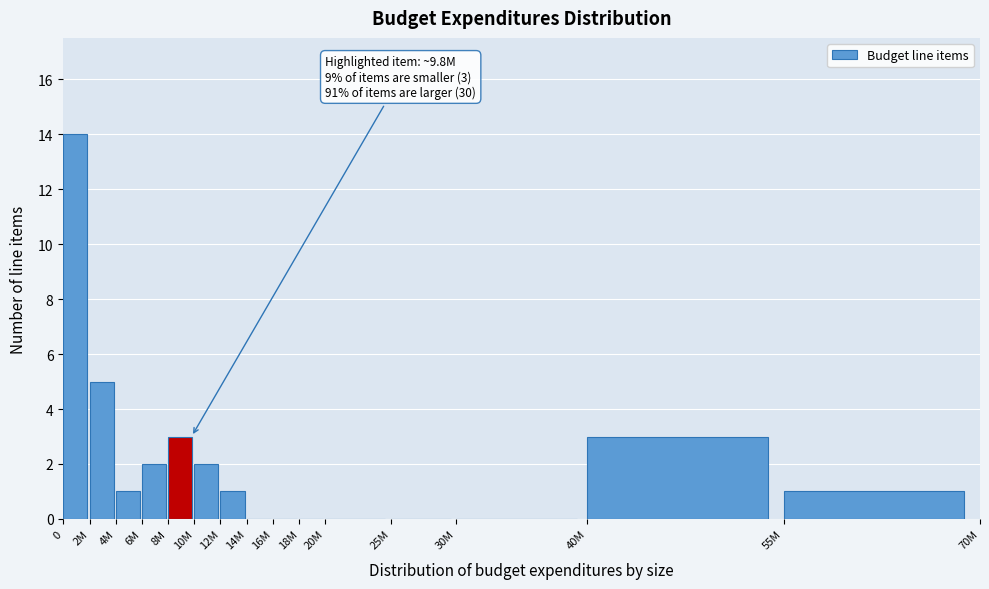

Reading left to right, what are all the values shown in this chart?

0=14	2M=5	4M=1	6M=2	8M=3	10M=2	12M=1	14M=0	16M=0	18M=0	20M=0	25M=0	30M=0	40M=3	55M=1